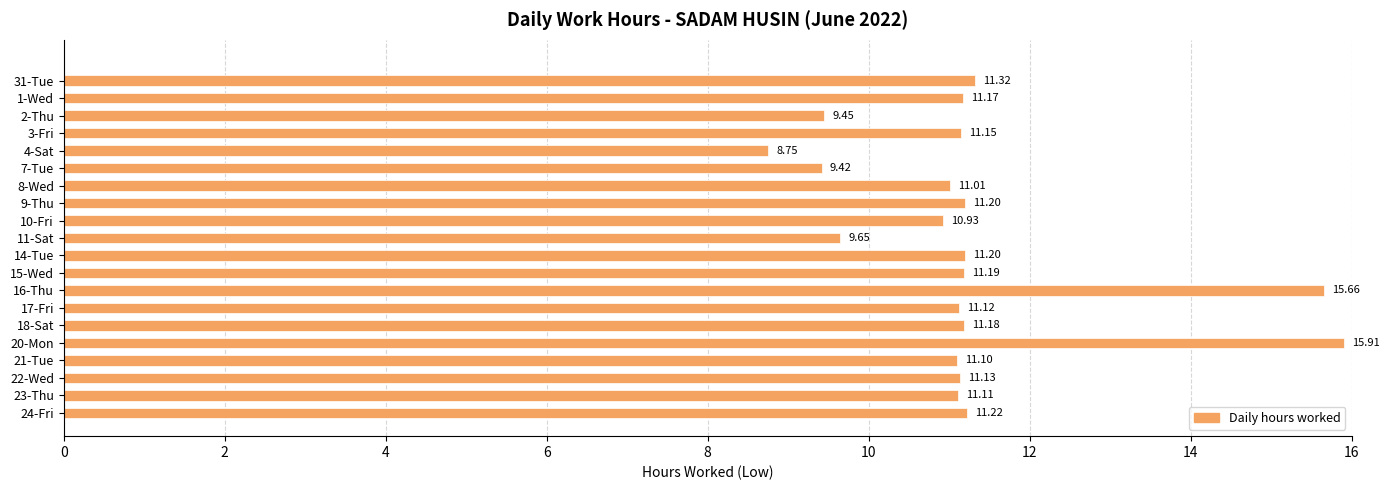

How many bars are there in total?

20